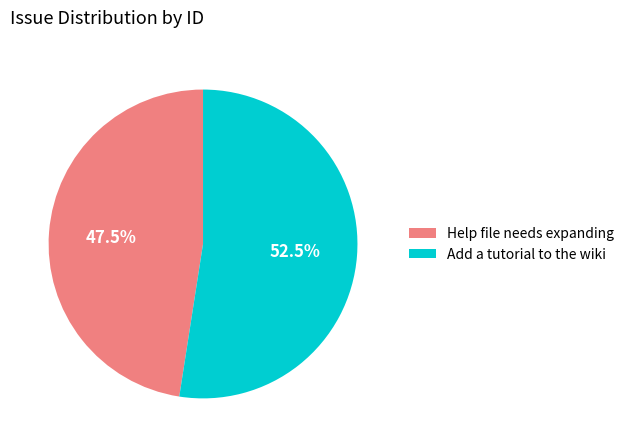

Which slice represents more than half of the pie?

Add a tutorial to the wiki